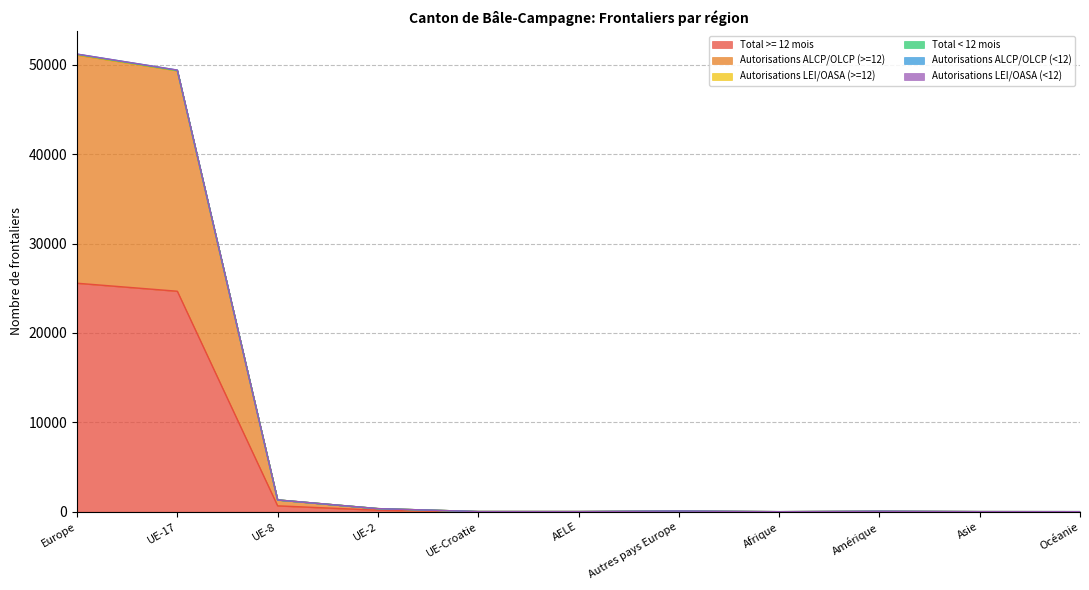

At which label does Total >= 12 mois first exceed 27?

Europe